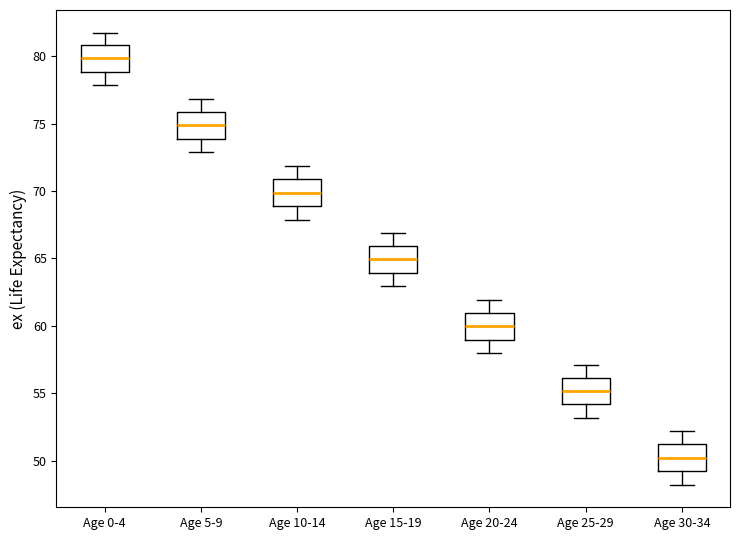

Where does the median line of the box for Age 10-14 sit on the y-axis? The values are not printed on the chart, so give them approximately, as read against the axis.

70.0